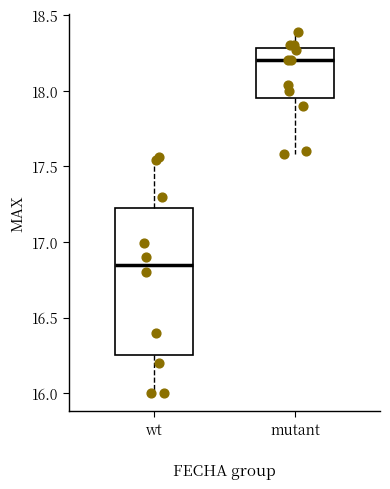

Reading left to right, transcribe this box plot: for each box, give where its median line is, the range the box spans, and where its two whiskers end, as read against the y-axis. The values are not printed on the chart, so give them approximately, as read against the axis.

wt: median 16.85, box 16.25 to 17.20, whiskers 16.00 to 17.55
mutant: median 18.20, box 17.95 to 18.30, whiskers 17.60 to 18.40